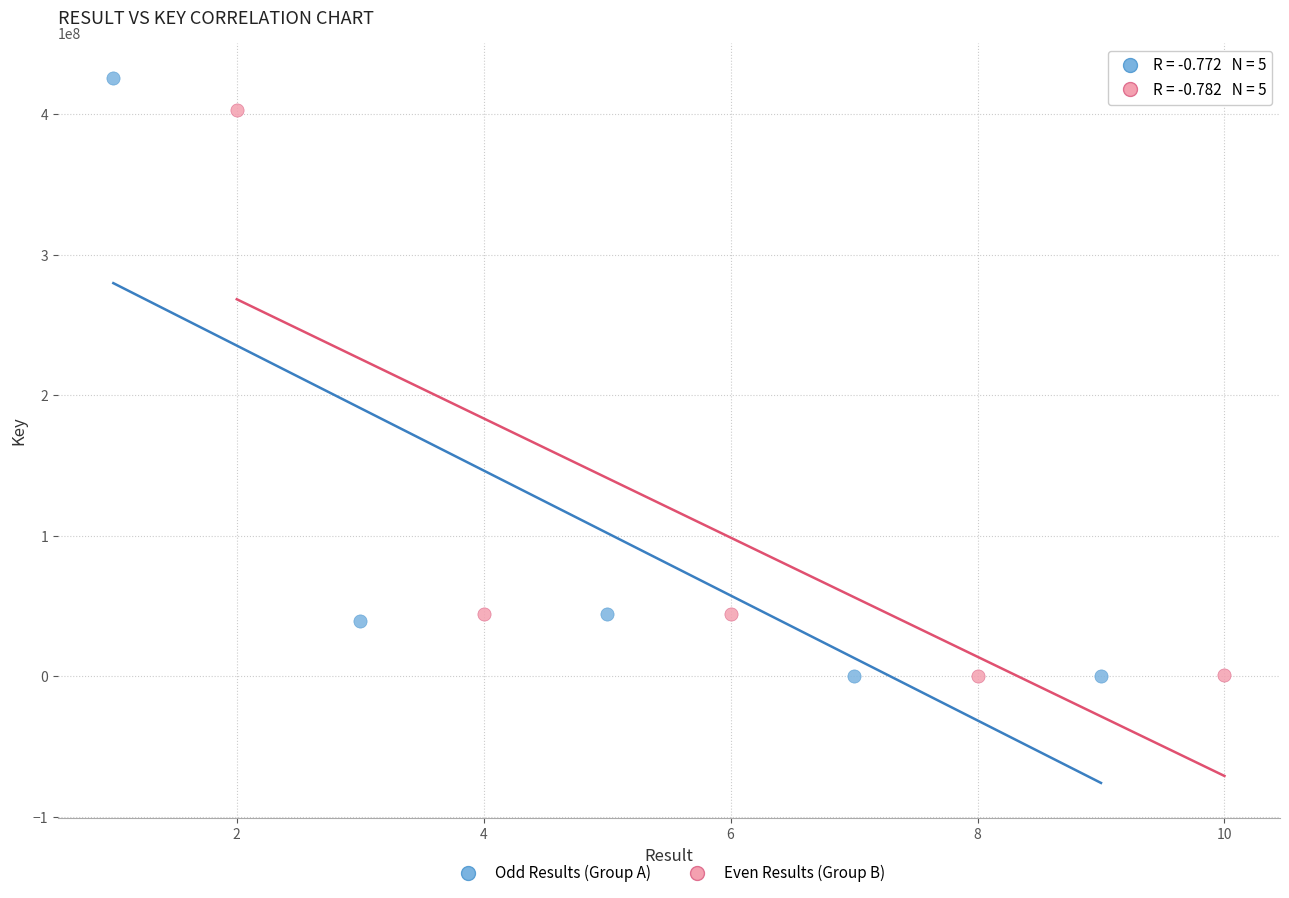

What are all the series names shown in the legend?

Odd Results (Group A), Even Results (Group B)